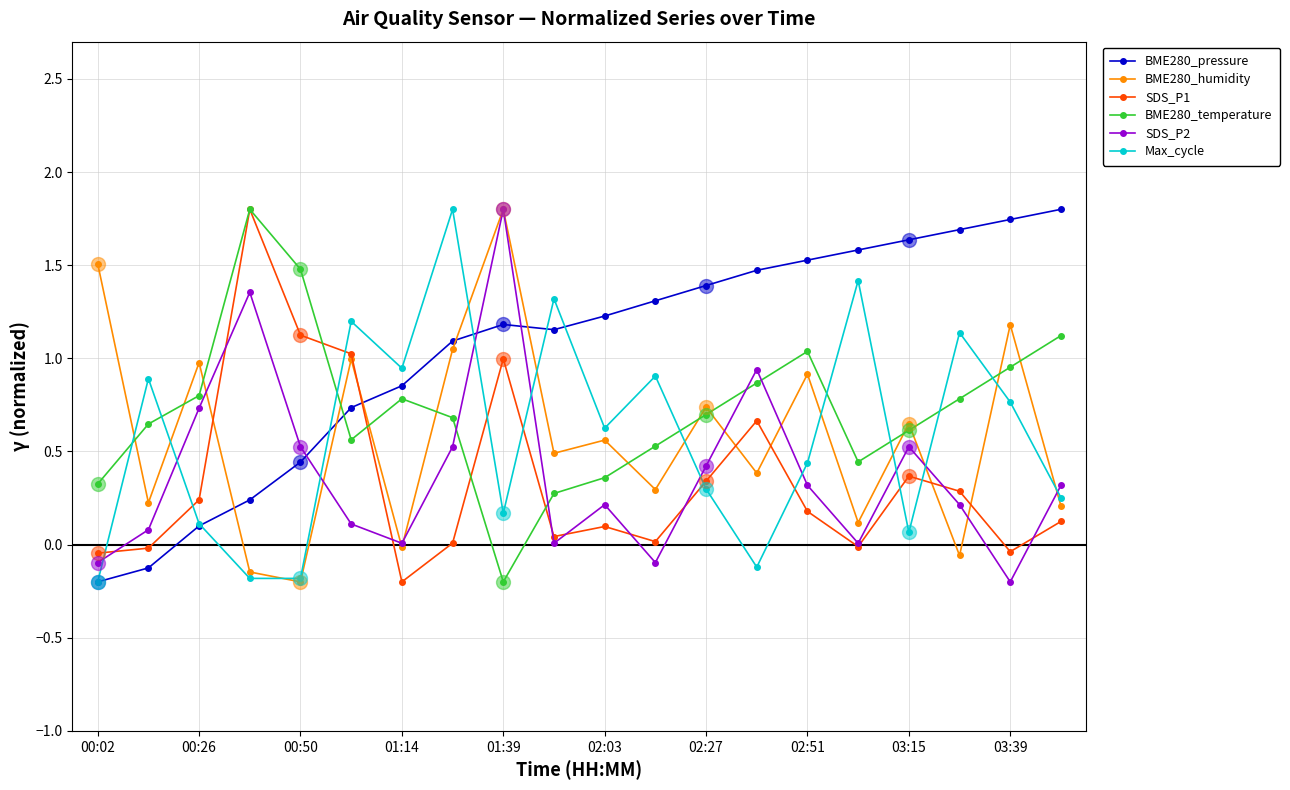

Which series has the largest total across all categories?

BME280_pressure